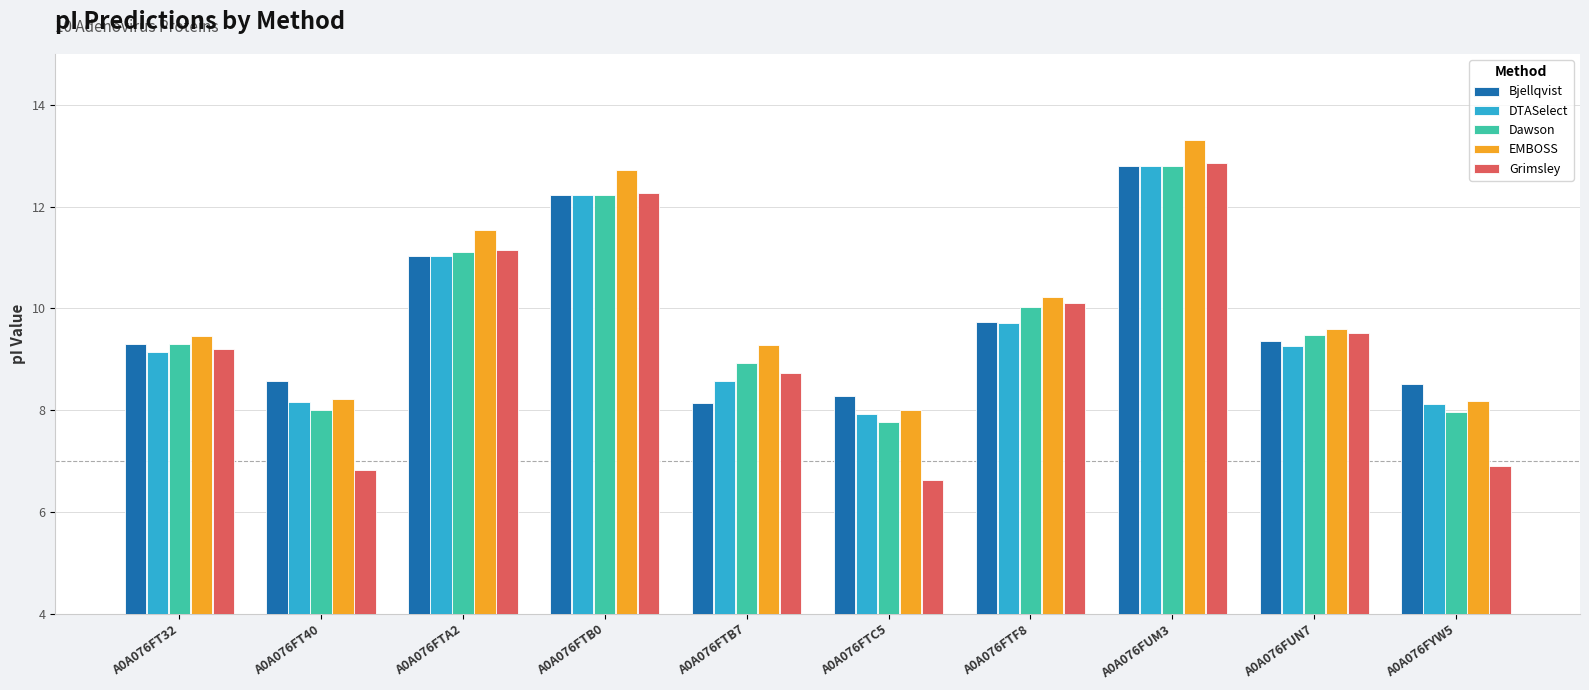

What are all the series names shown in the legend?

Bjellqvist, DTASelect, Dawson, EMBOSS, Grimsley